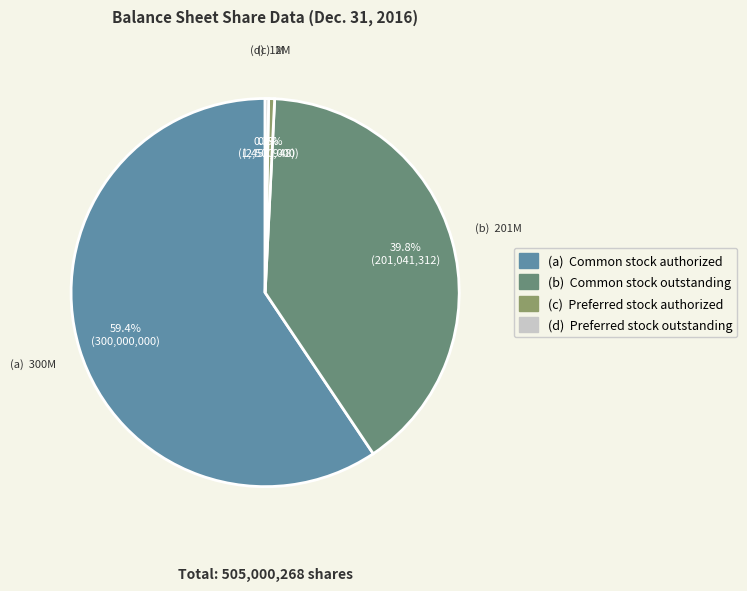

Does any single category account for the majority?

Yes